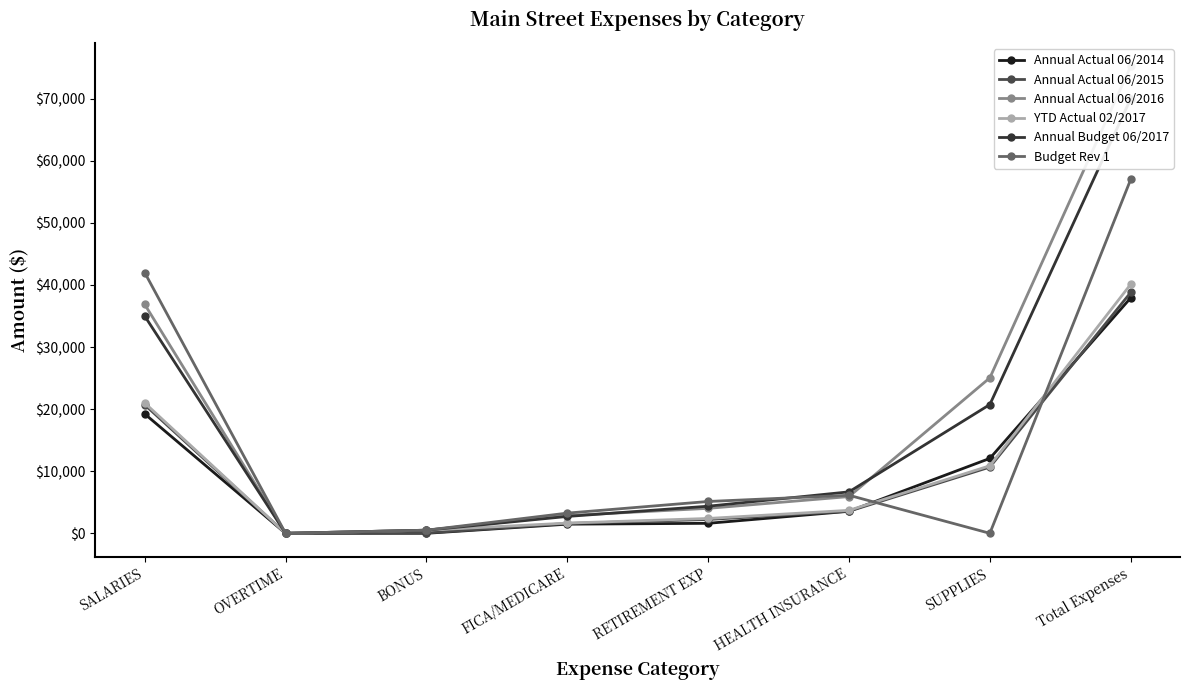

List the labels in order of Annual Actual 06/2014 value, largest first.

Total Expenses, SALARIES, SUPPLIES, HEALTH INSURANCE, RETIREMENT EXP, FICA/MEDICARE, OVERTIME, BONUS